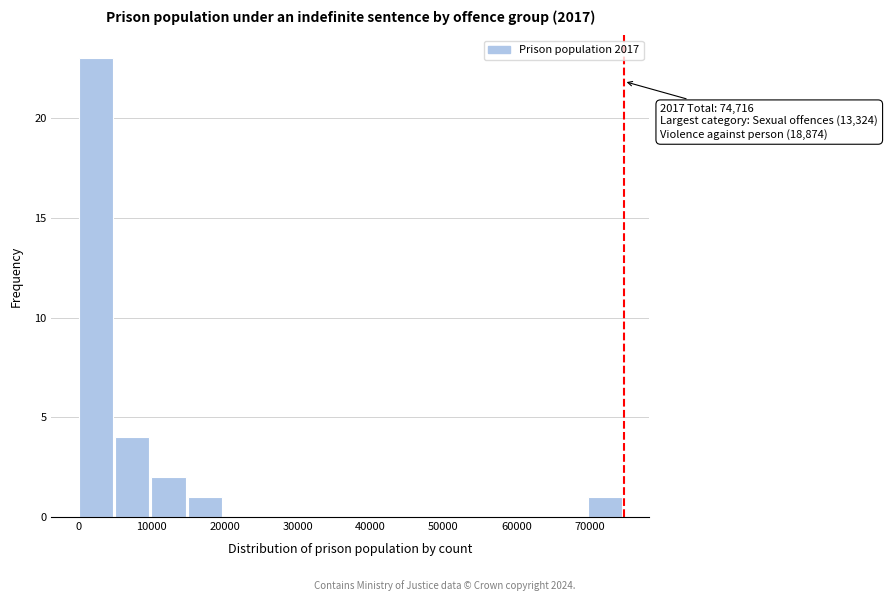

Which range on the x-axis has the tallest bar?

0 to 5000